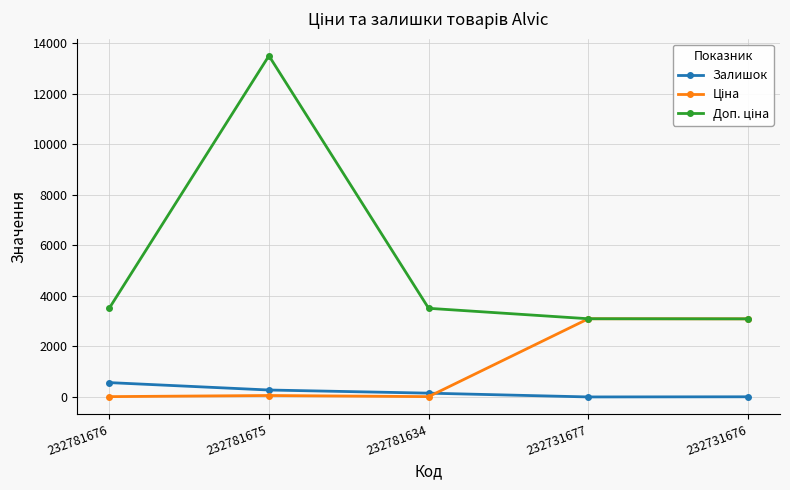

The value of Залишок at 232781676 is 570.0. True or false?

True